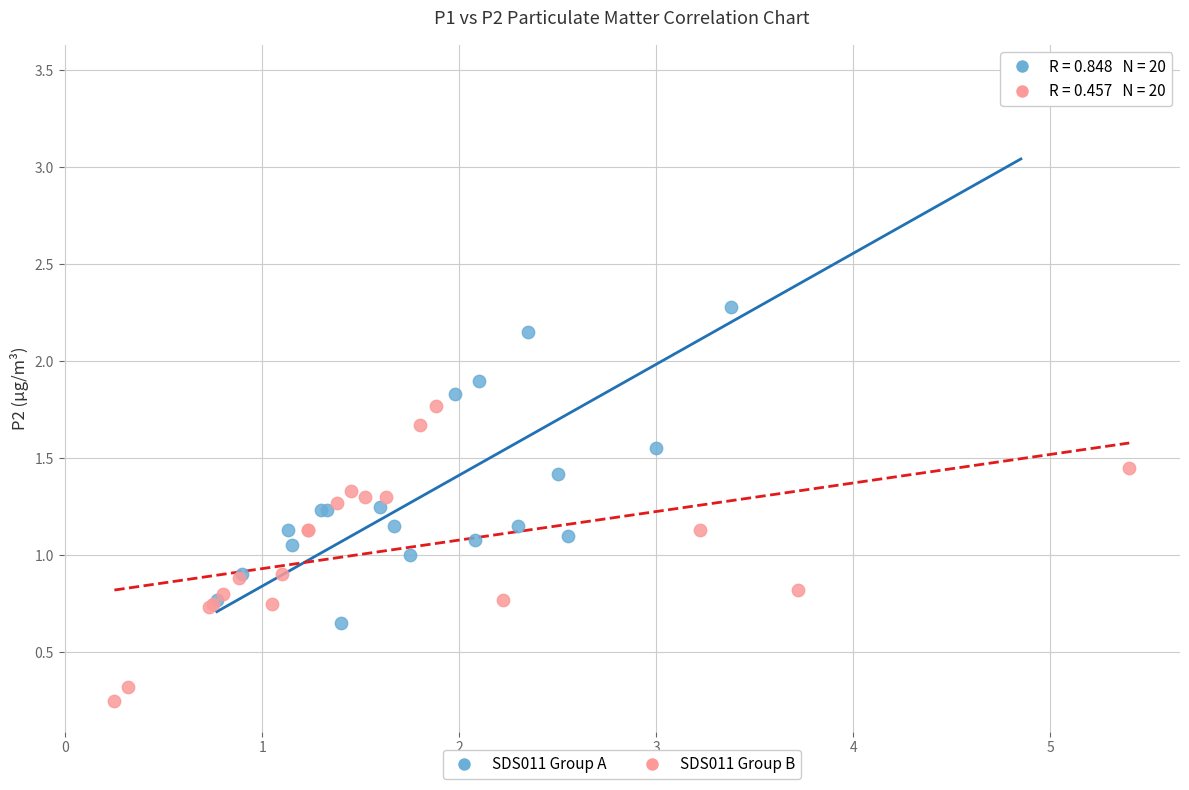

Which series reaches the minimum Y coordinate?

SDS011 Group B